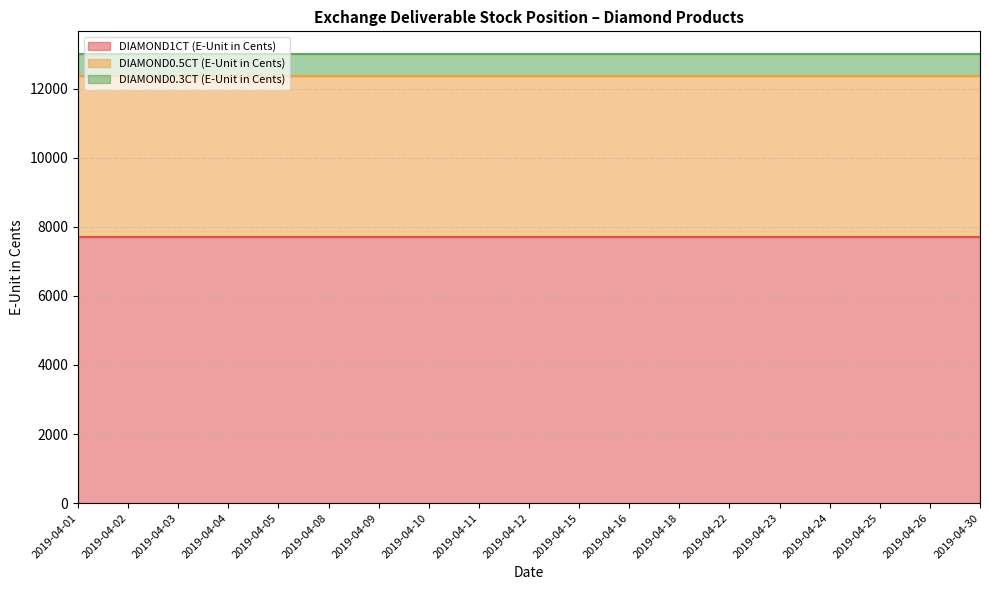

True or false: DIAMOND0.3CT (E-Unit in Cents) has a value of 1129 at 2019-04-04.

False